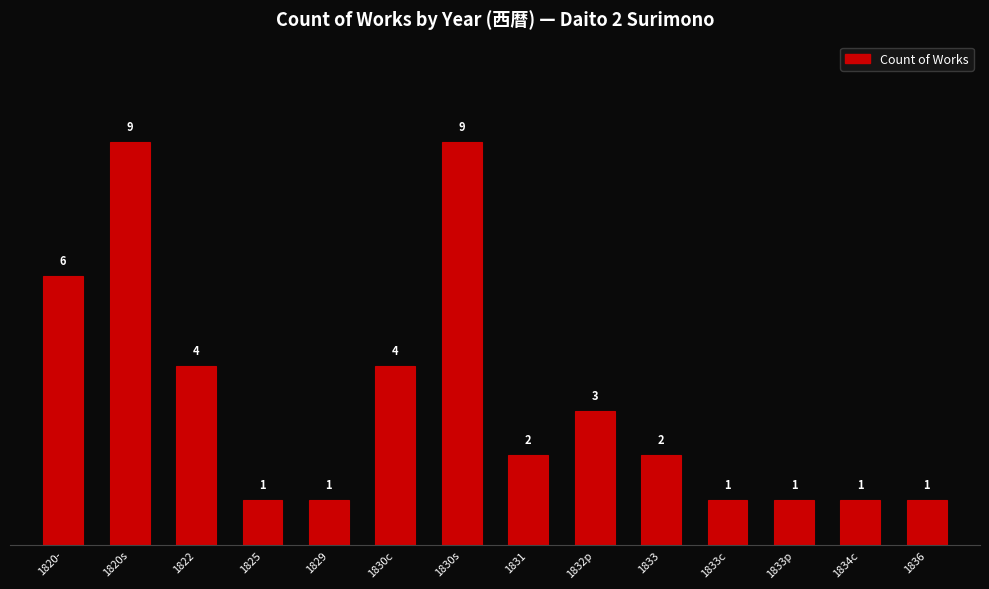

What is the value of the 3rd bar from the left?

4